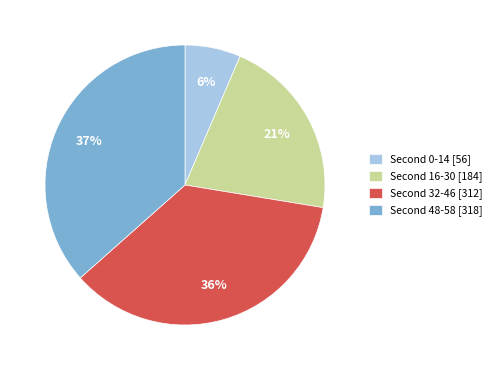

To the nearest percent, what is the average slice percentage?

25%